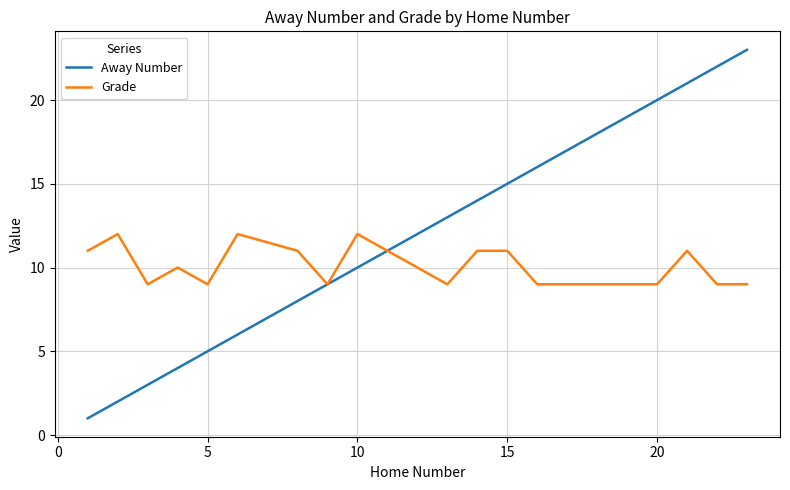

Which series has the largest total across all categories?

Away Number